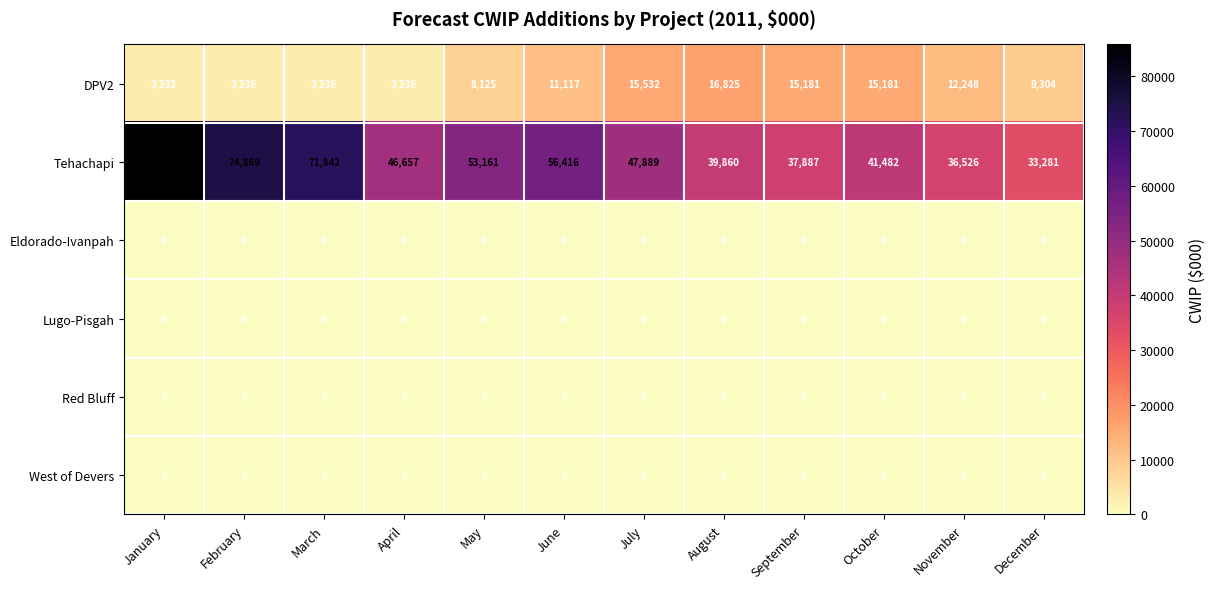

True or false: Lugo-Pisgah has a value of 0 at February.

True